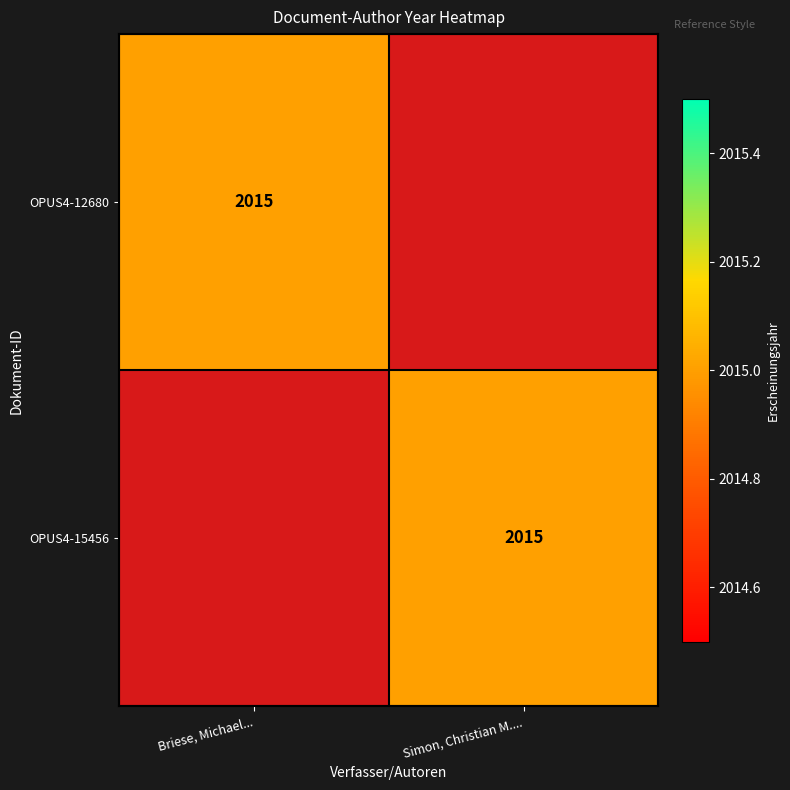

True or false: OPUS4-15456 has a value of 592 at Simon, Christian M.....

False